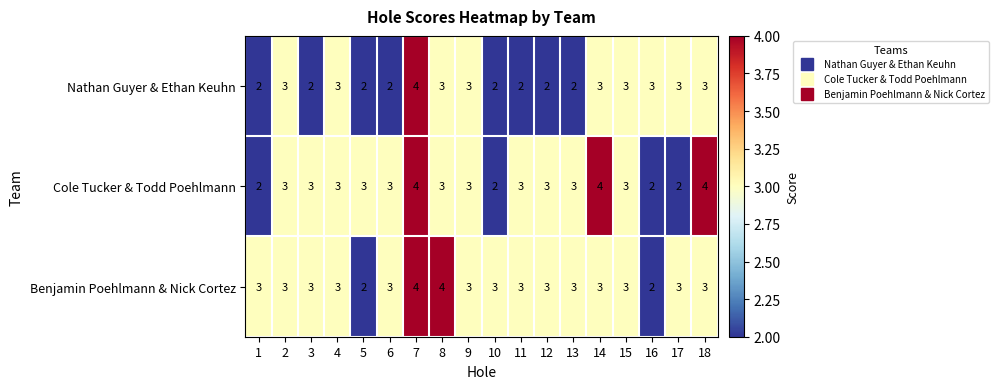

At how many categories does at least one series exceed 2?

18